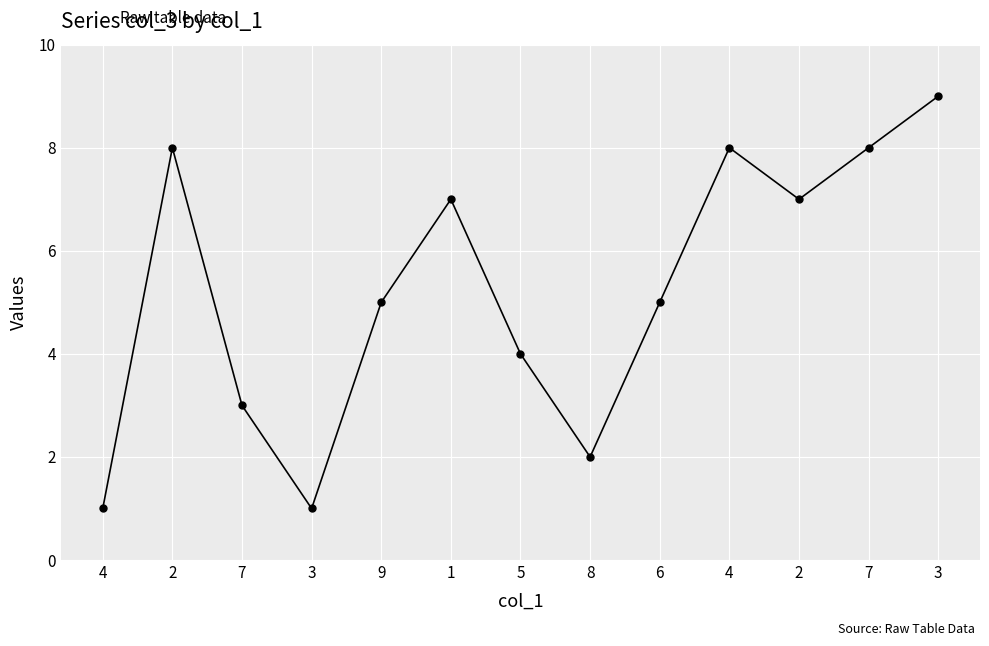

How many interior local peaks (higher than both neighbors) does the data have?

3